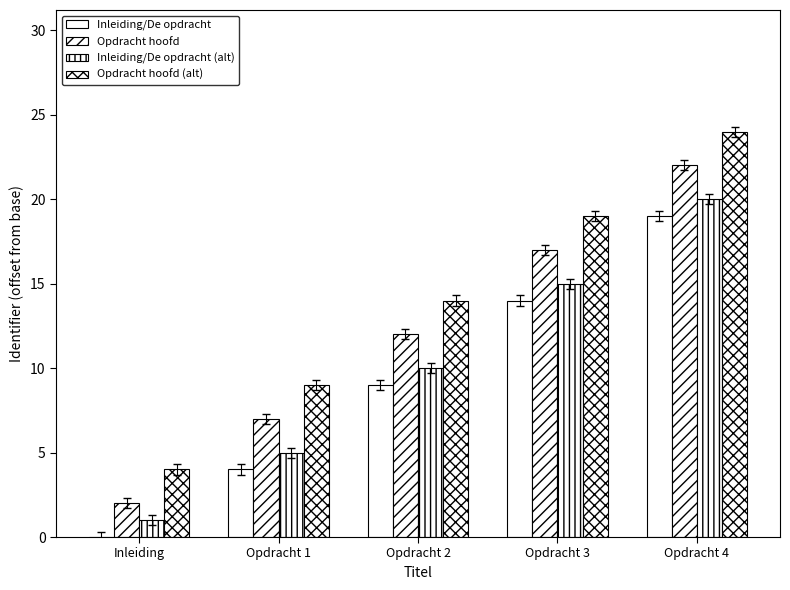

Is the value of Opdracht hoofd at Inleiding greater than the value of Inleiding/De opdracht at Opdracht 1?

No